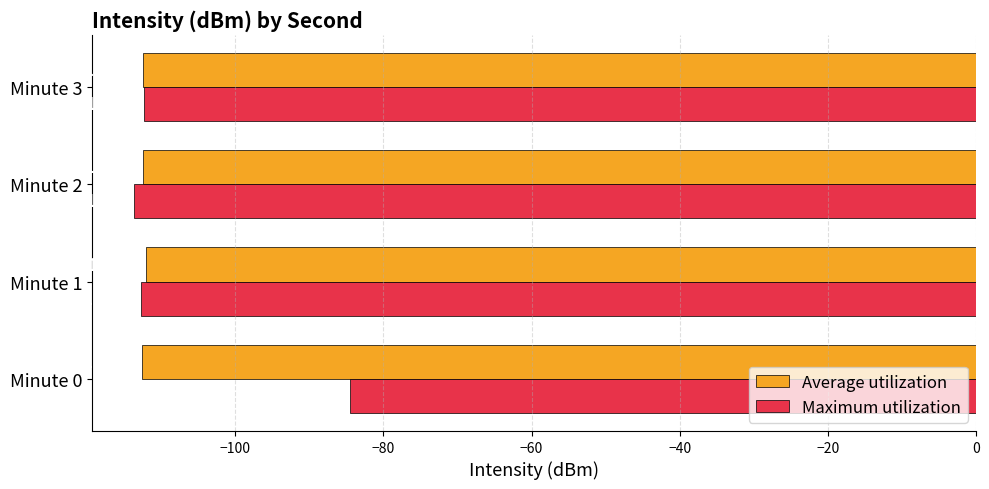

How many series are shown in this chart?

2